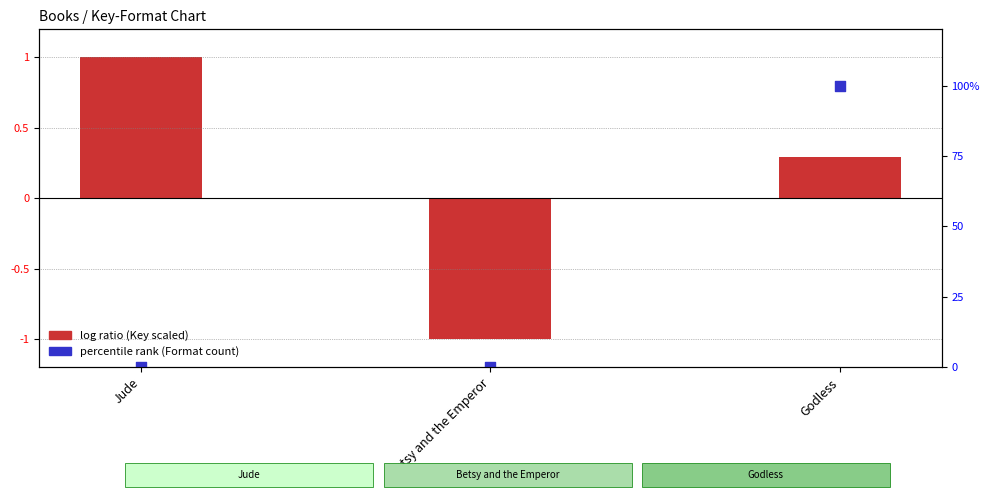

What is the total value across all series at Betsy and the Emperor?

-1.0